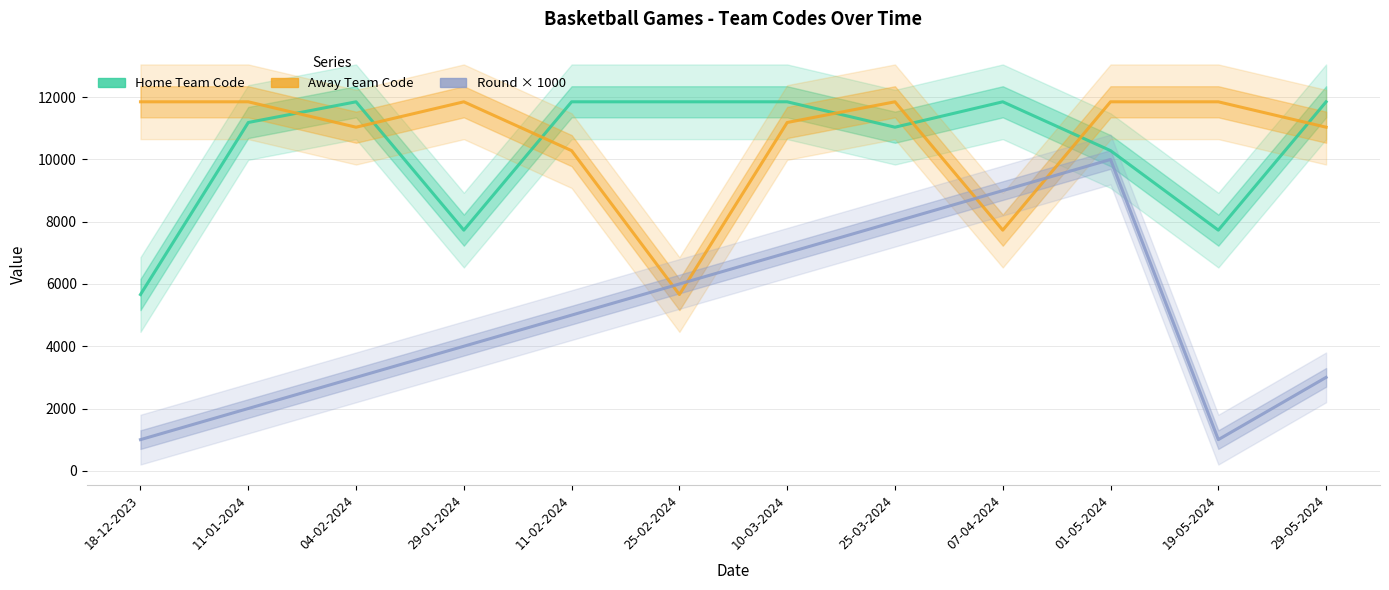

What are all the series names shown in the legend?

Home Team Code, Away Team Code, Round × 1000